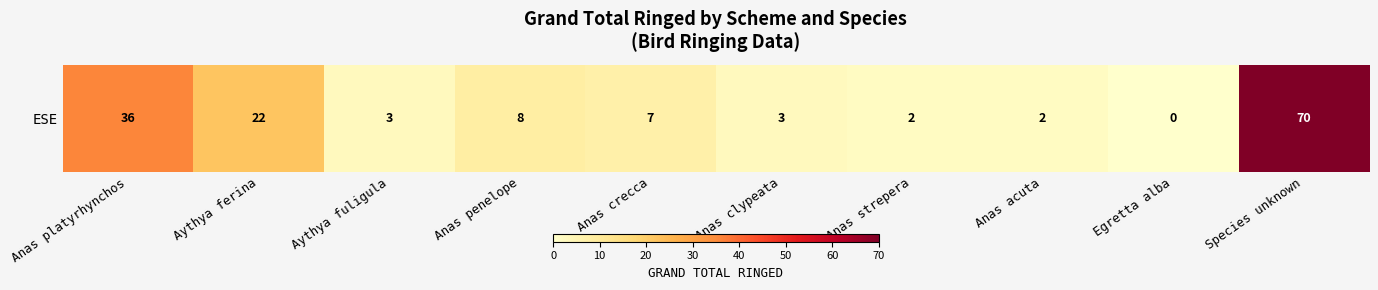

How many positive values are there?

9